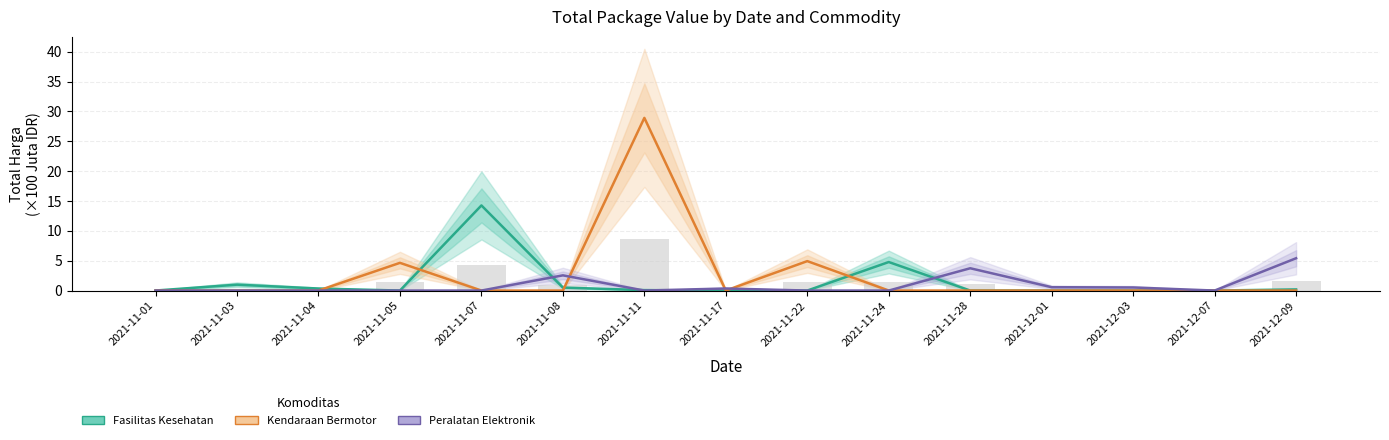

What is the label of the 10th bar from the left?

2021-11-24